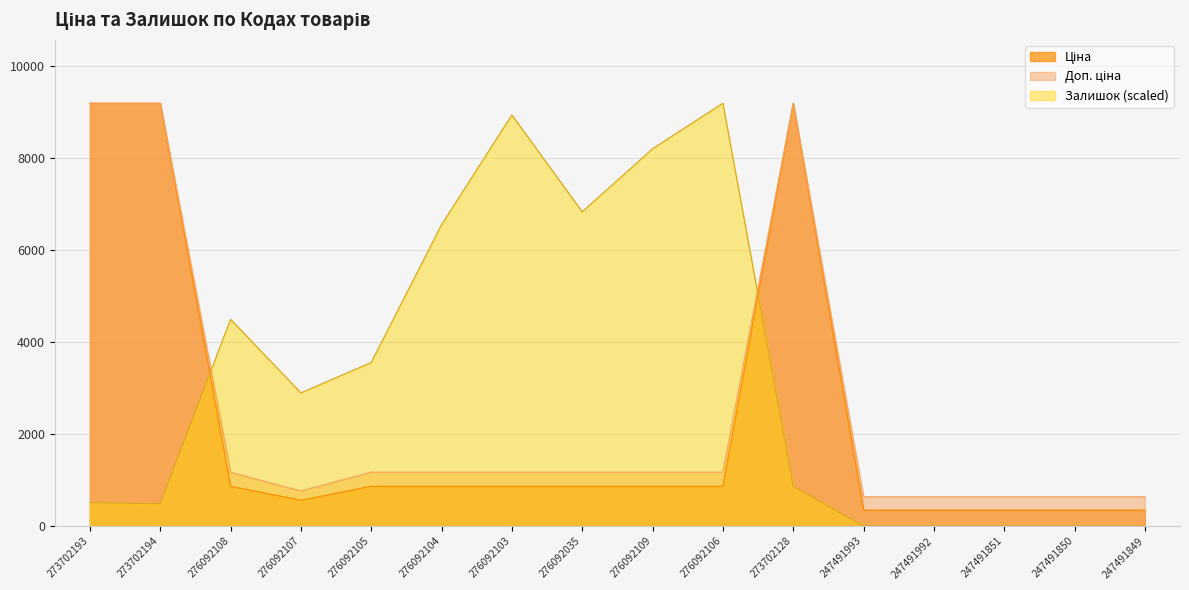

Rank the series by their average value, from lowest to highest.

Ціна, Доп. ціна, Залишок